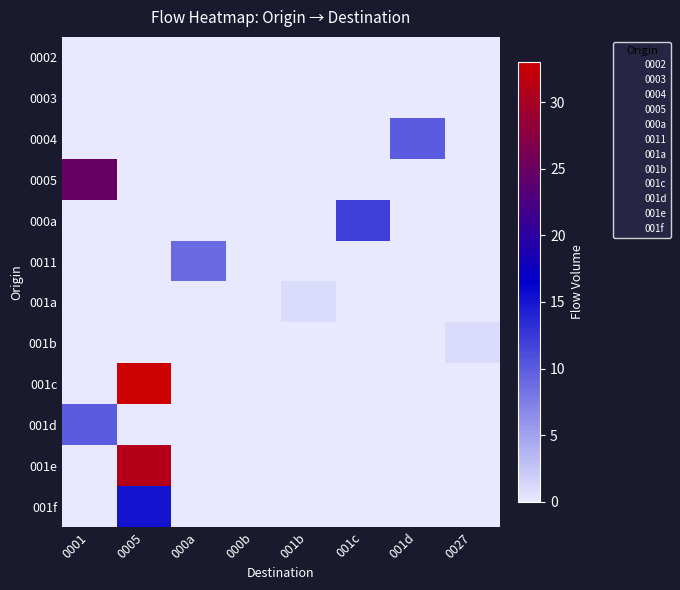

At which category does the chart reach its minimum across all series?

0001